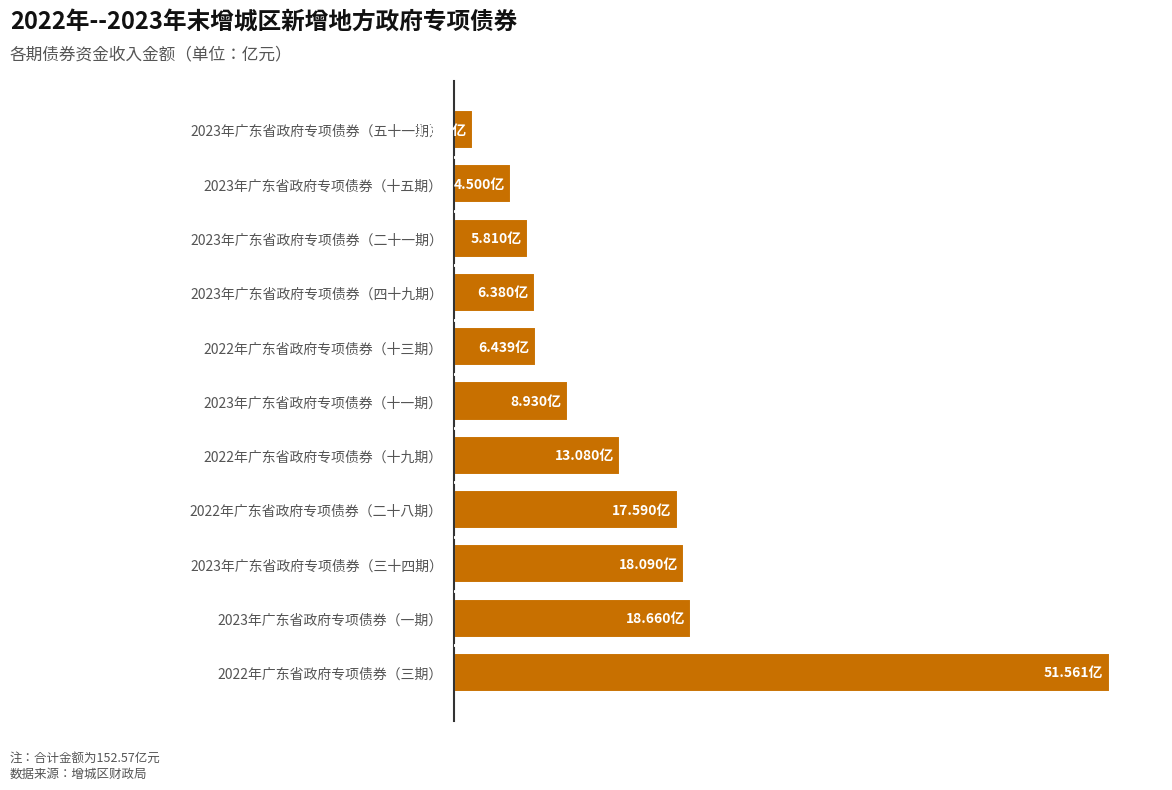

What is the sum of all values?

152.6